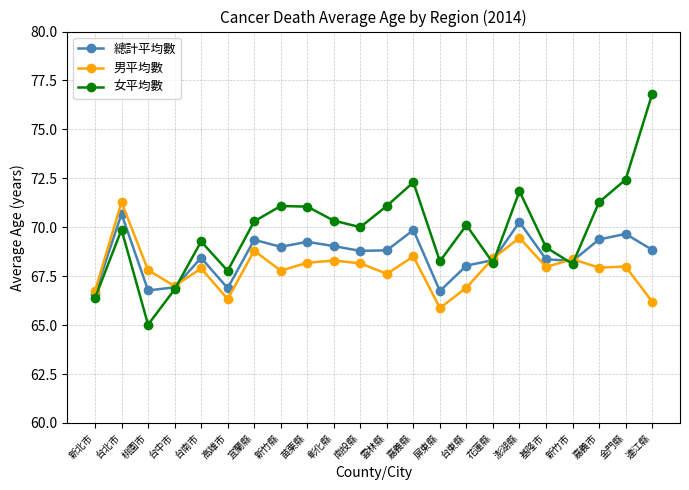

Between 高雄市 and 嘉義縣, which series saw the biggest shift?

女平均數